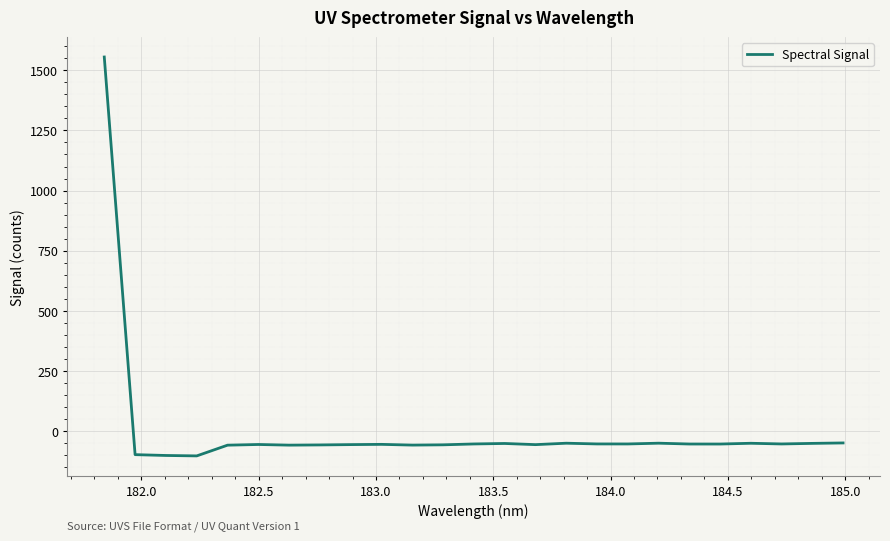

What is the difference between the maximum and minimum values?

1659.4